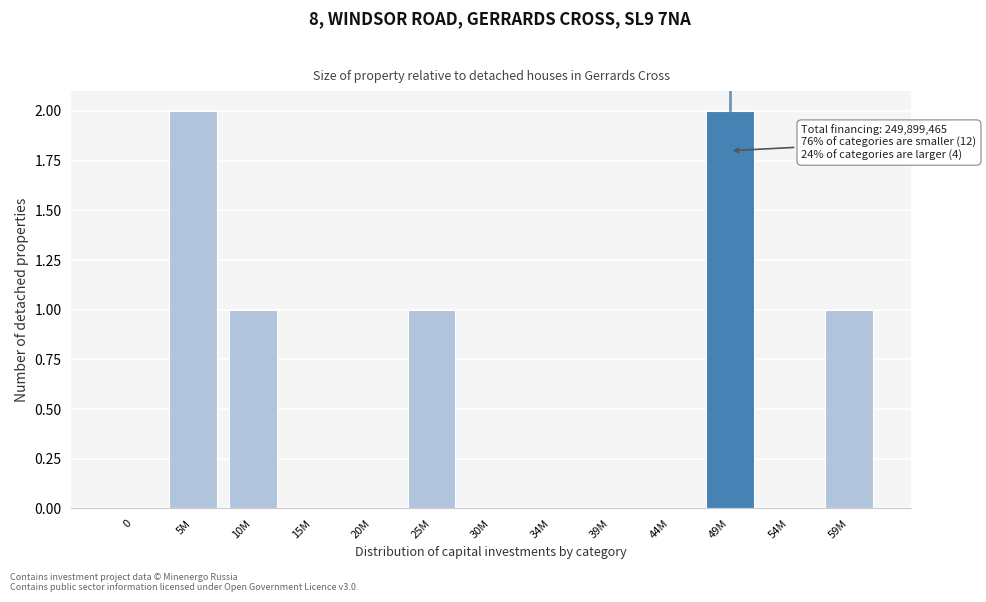

Reading left to right, transcribe all the data shown in this chart.

0=0	5M=2	10M=1	15M=0	20M=0	25M=1	30M=0	34M=0	39M=0	44M=0	49M=2	54M=0	59M=1